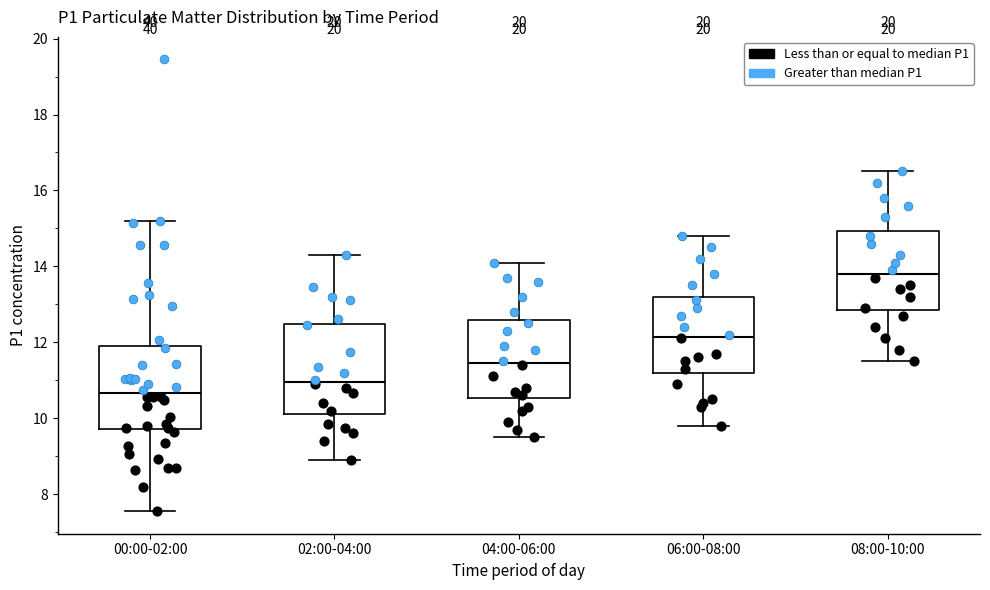

Reading left to right, transcribe this box plot: for each box, give where its median line is, the range the box spans, and where its two whiskers end, as read against the y-axis. The values are not printed on the chart, so give them approximately, as read against the axis.

00:00-02:00: median 10.6, box 9.8 to 12.0, whiskers 7.6 to 15.2
02:00-04:00: median 11.0, box 10.2 to 12.4, whiskers 9.0 to 14.4
04:00-06:00: median 11.4, box 10.6 to 12.6, whiskers 9.6 to 14.2
06:00-08:00: median 12.2, box 11.2 to 13.2, whiskers 9.8 to 14.8
08:00-10:00: median 13.8, box 12.8 to 15.0, whiskers 11.6 to 16.6